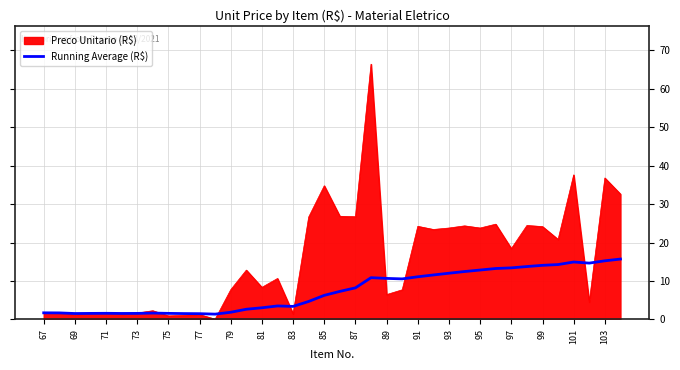

What is the maximum value for Preco Unitario (R$)?

66.5